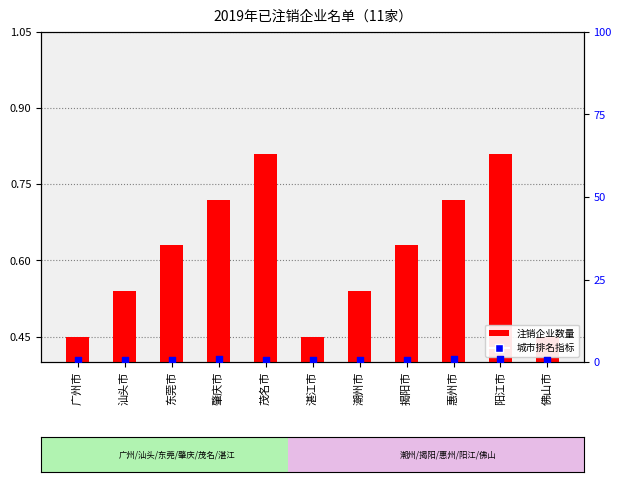

What is the total value across all series at 肇庆市?

1.5